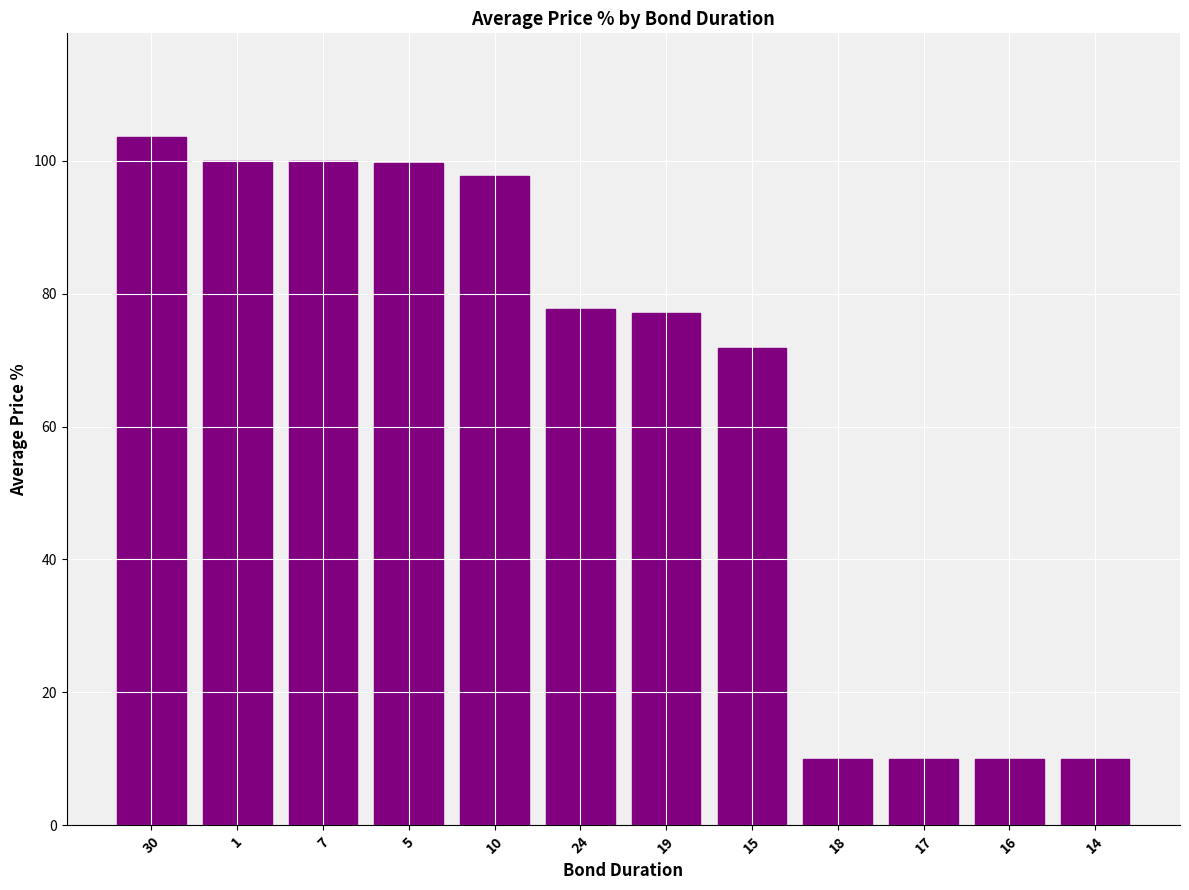

What is the ratio of the value at 15 to the value at 14?

7.2